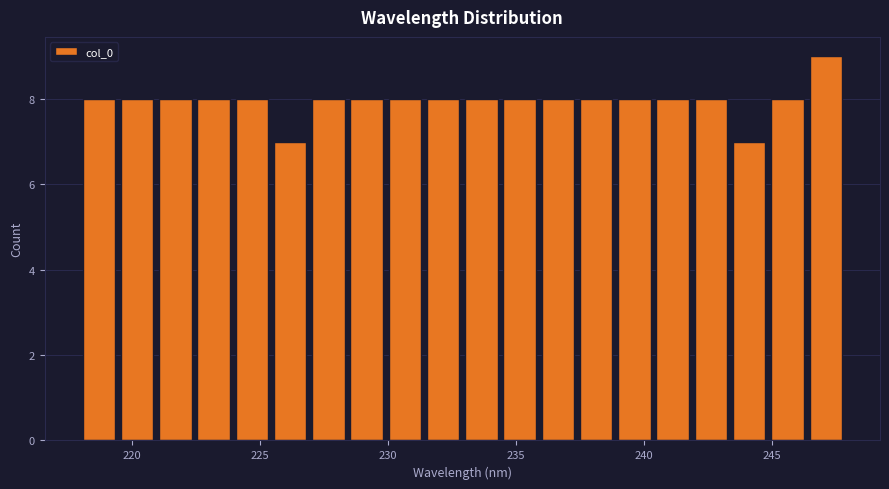

Read against the x-axis, roughly where is the centre of the tallest bar?

247.0